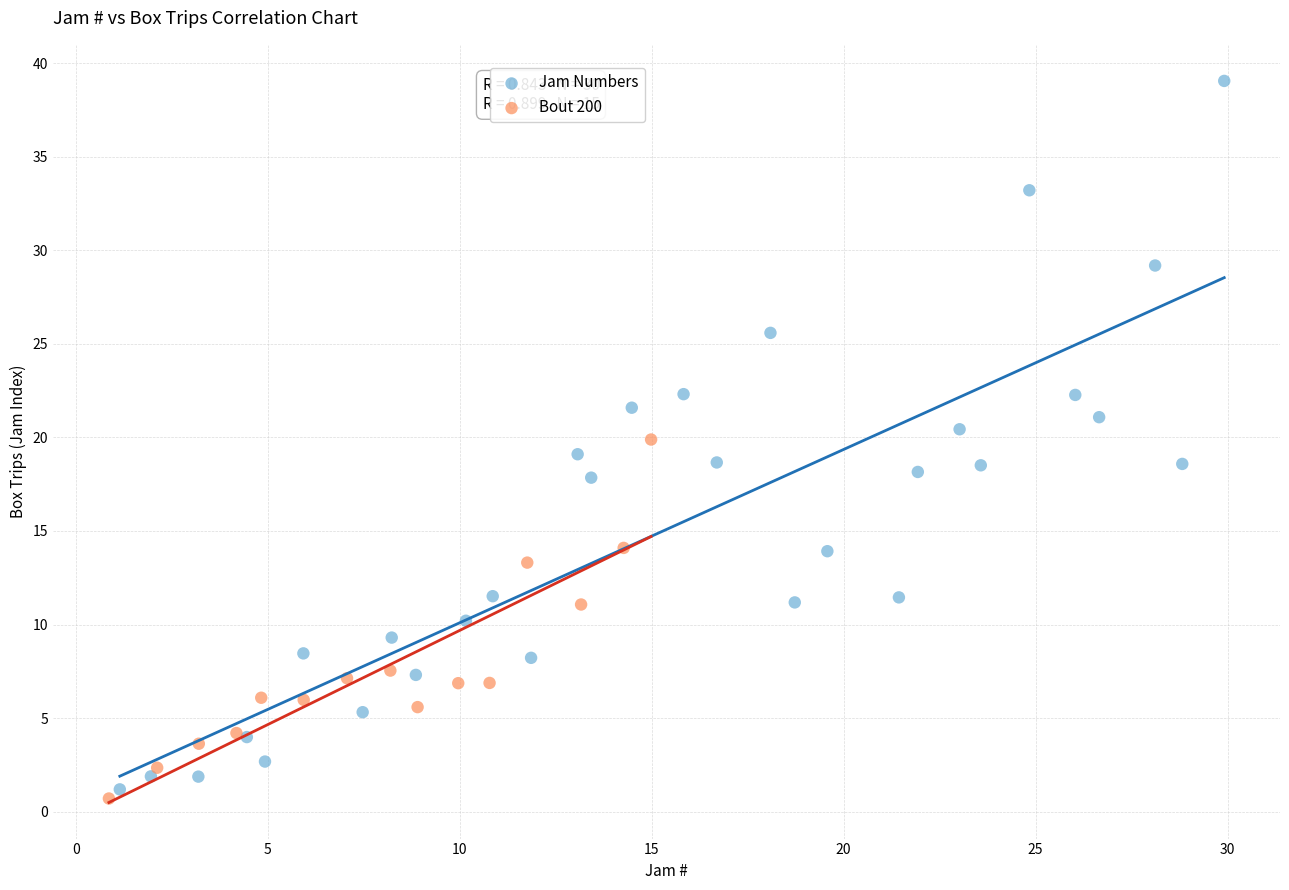

Which series reaches the maximum Y coordinate?

Jam Numbers